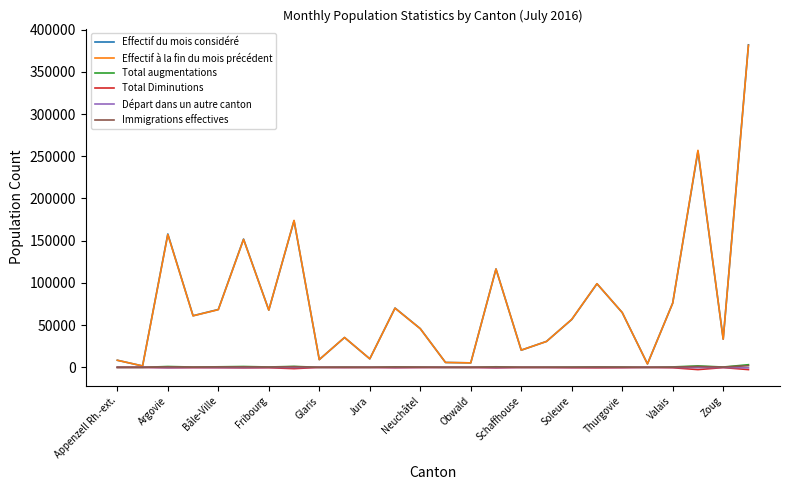

Which series has the widest spread of values?

Effectif du mois considéré